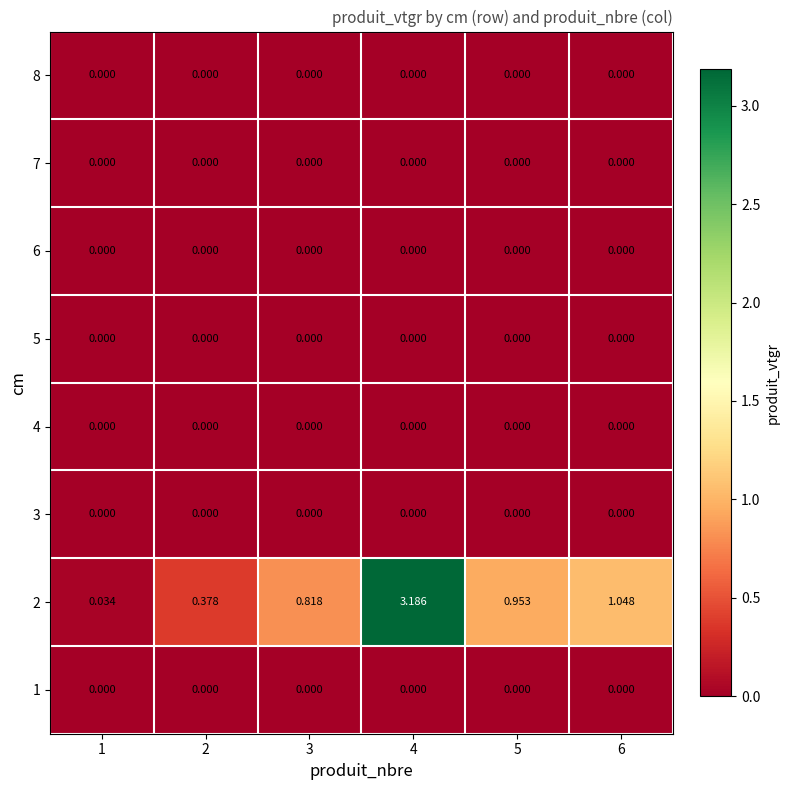

At how many categories does at least one series exceed 2?

1